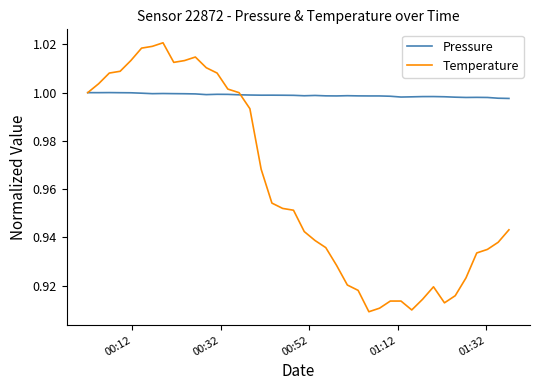

Which series has the largest total across all categories?

Pressure